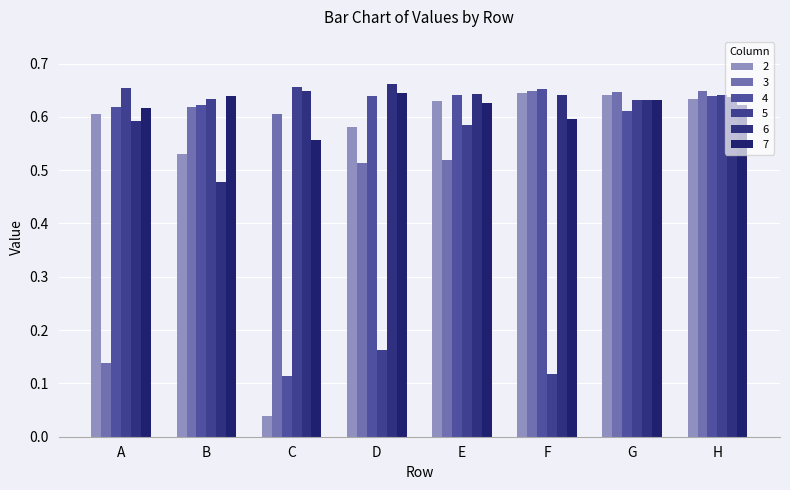

Is the value of 5 at H greater than the value of 6 at C?

No